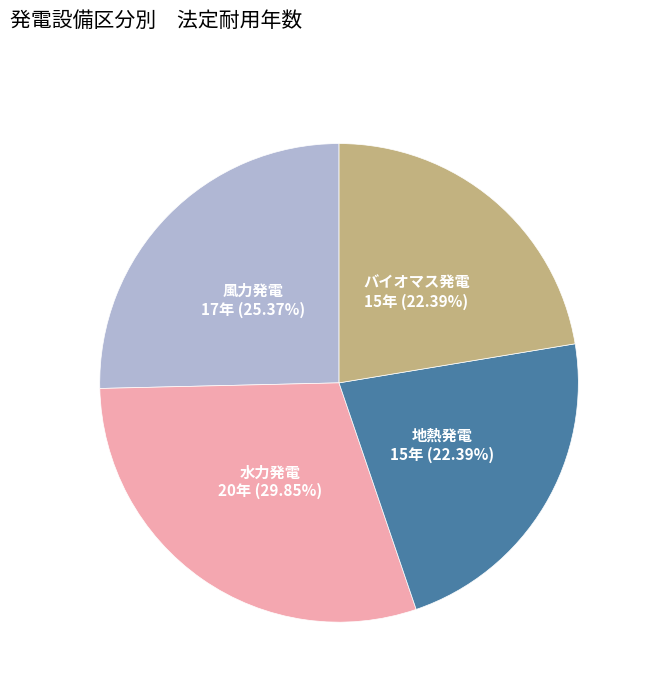

Is there any slice that represents more than half of the pie?

No